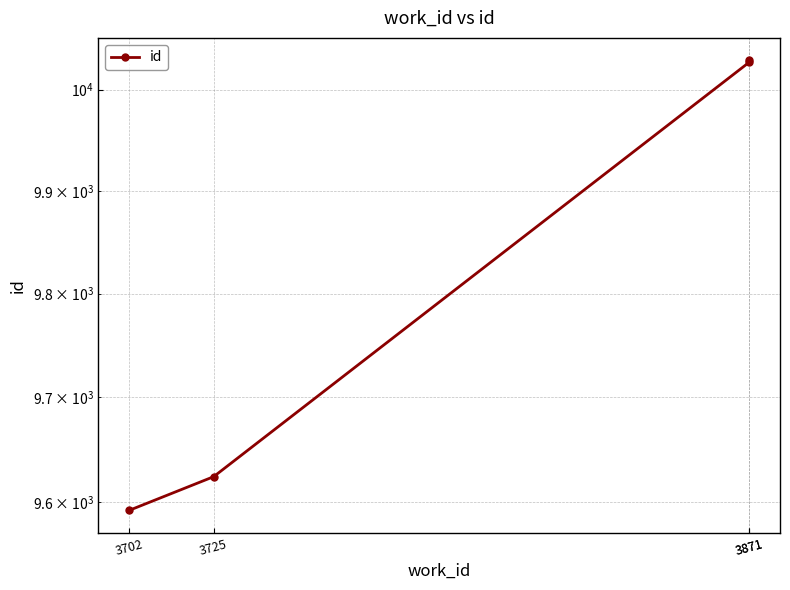

Reading right to left, list all the values displayed in this chart.

3871=10029	3871=10027	3725=9624	3702=9592